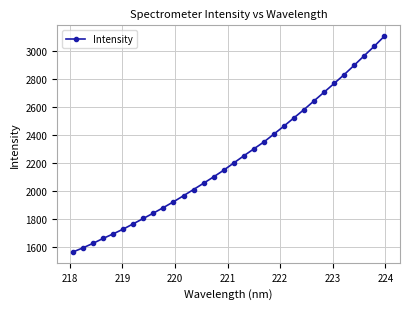

What is the value of the 9th point from the left?

1840.2